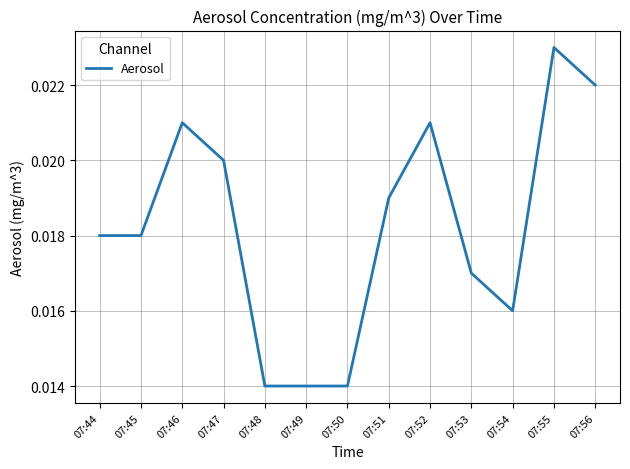

Which label corresponds to the largest value in the chart?

07:55